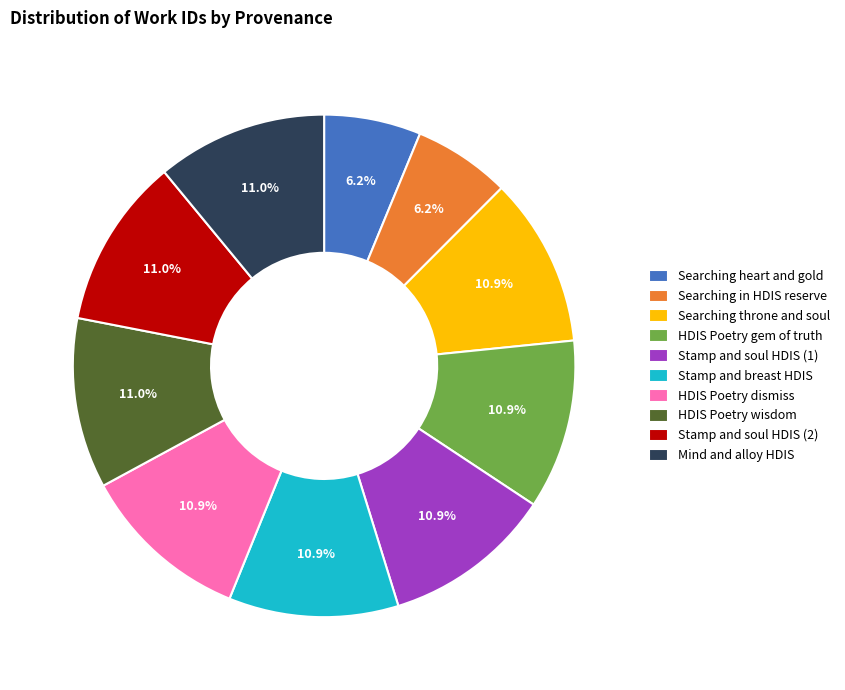

Is the sum of HDIS Poetry dismiss and Stamp and soul HDIS (2) greater than half?

No